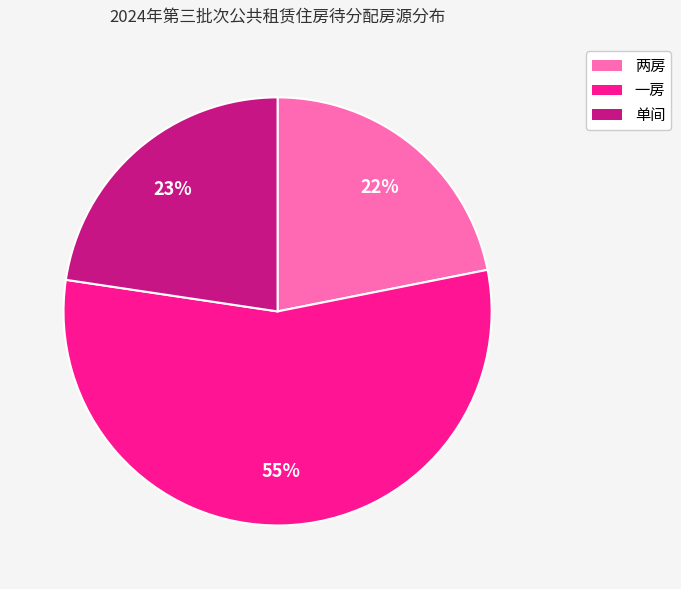

How many segments does this pie chart have?

3